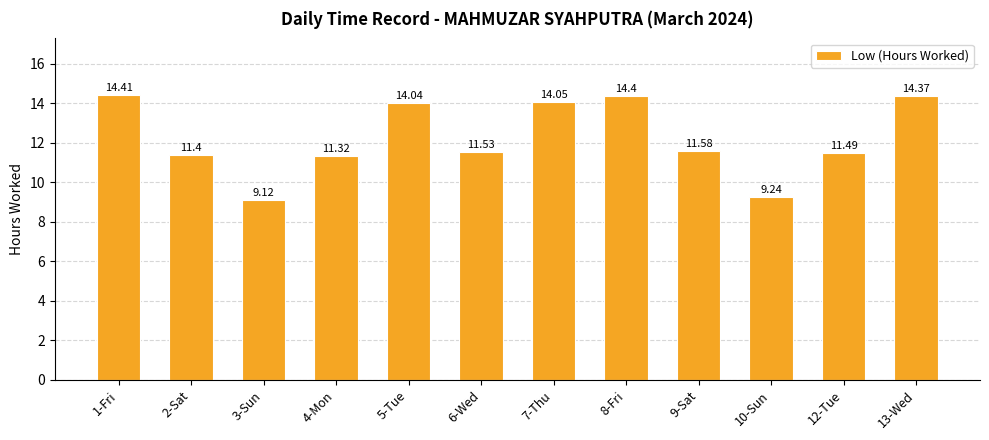

Reading left to right, transcribe all the data shown in this chart.

14.4	11.4	9.1	11.3	14.0	11.5	14.1	14.4	11.6	9.2	11.5	14.4